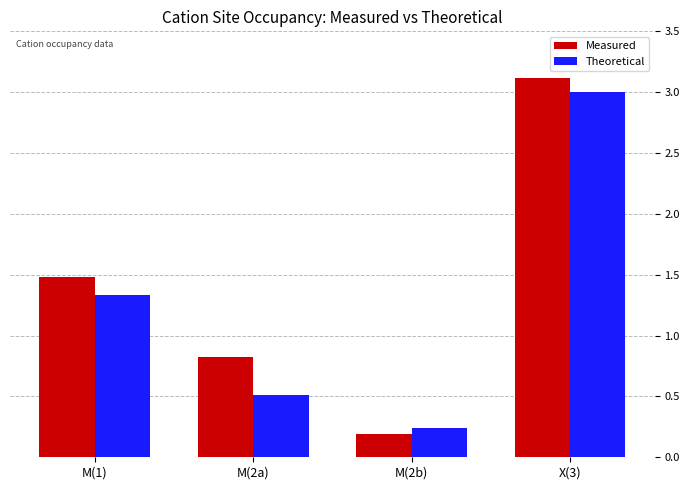

What position from the right is X(3)?

1